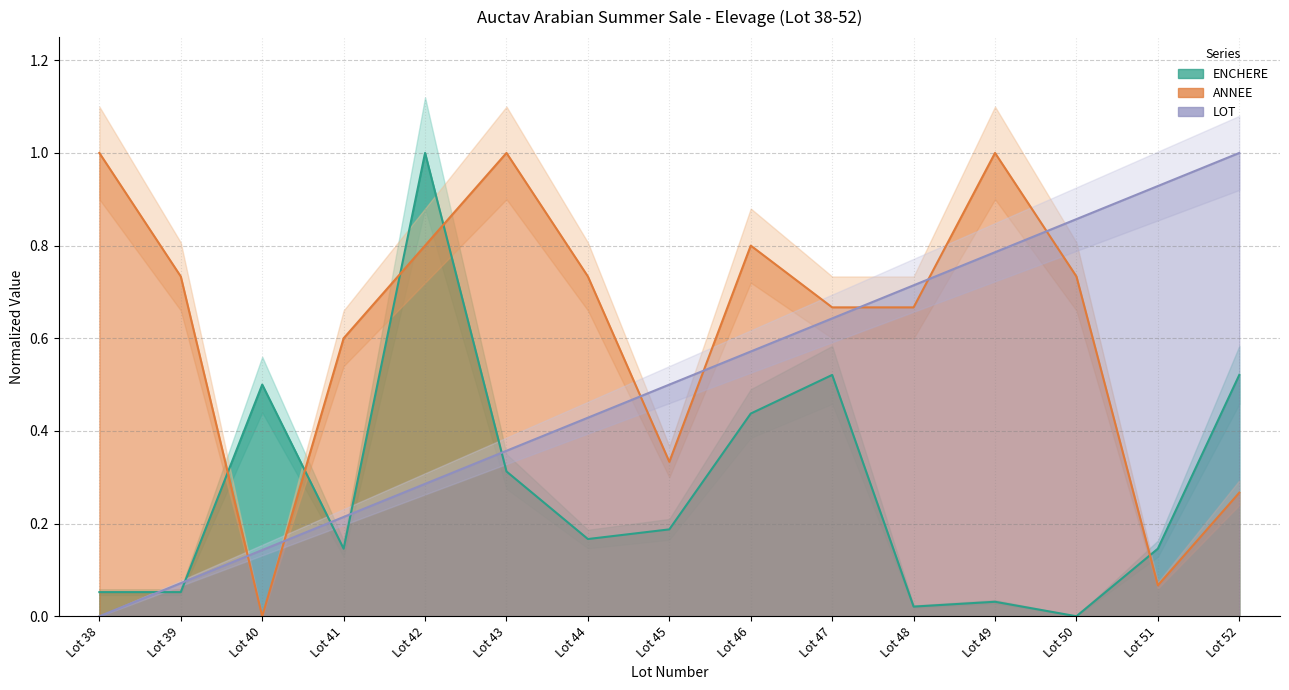

True or false: LOT has more than 1 points higher than both neighbors.

False